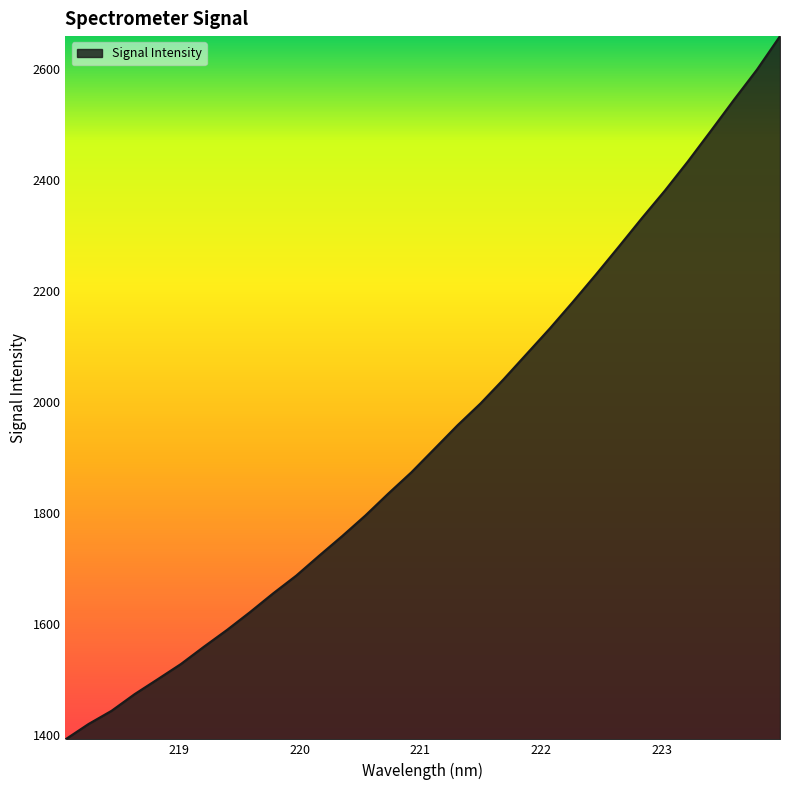

What is the difference between the maximum and minimum values?

1267.2